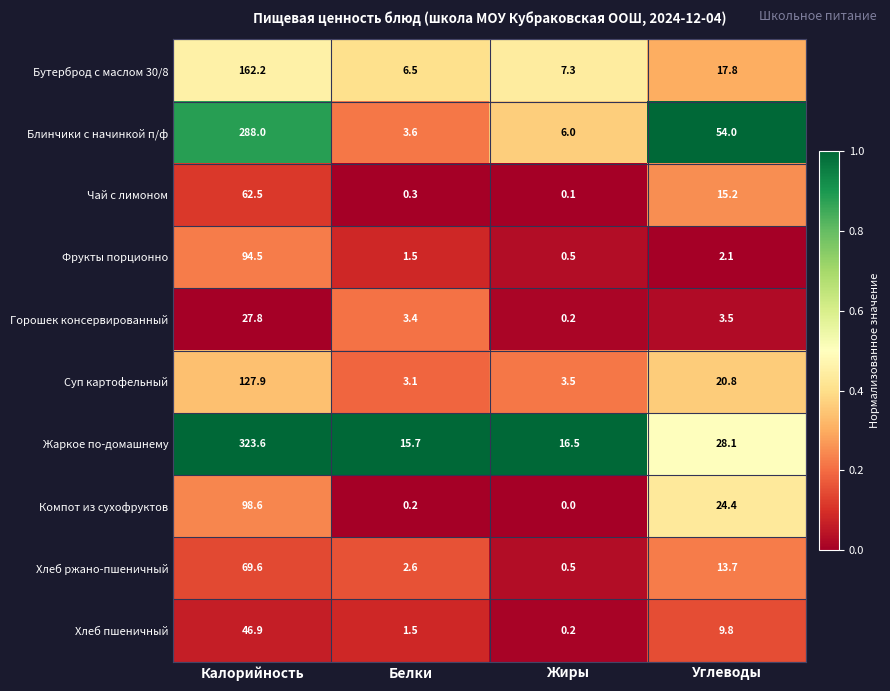

Which series has the widest spread of values?

Жаркое по-домашнему